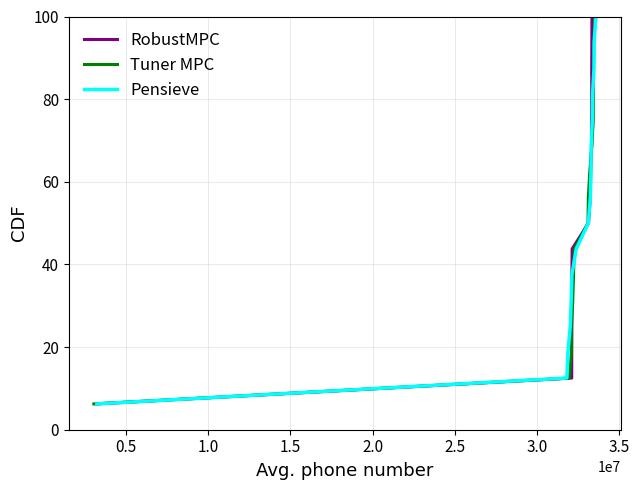

Which series changed the most between 3.0 and 3.5?

RobustMPC